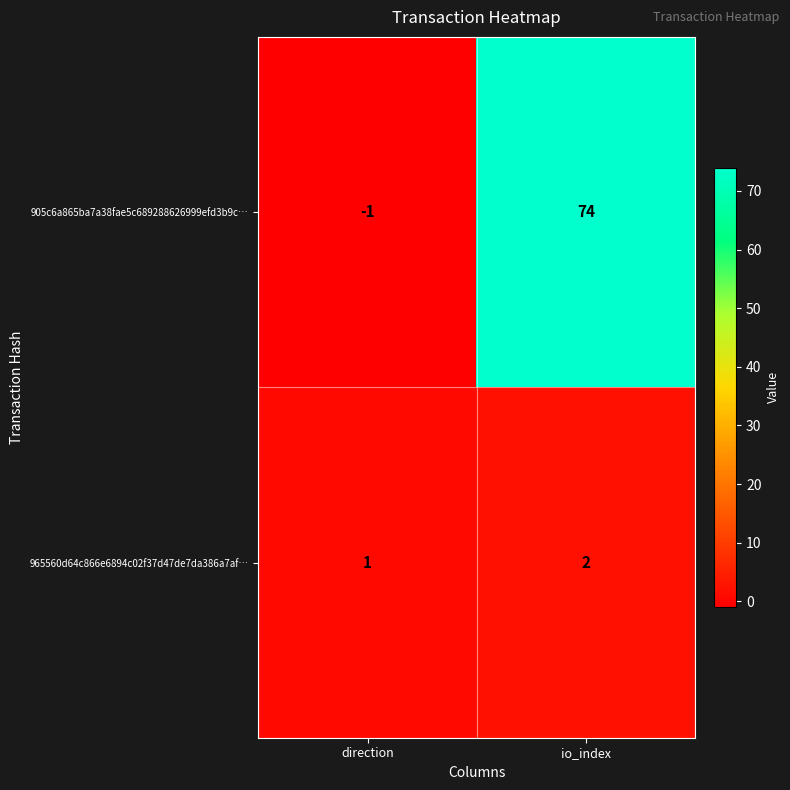

Reading right to left, transcribe all the data shown in this chart.

905c6a865ba7a38fae5c689288626999efd3b9c…: io_index=74	direction=-1
965560d64c866e6894c02f37d47de7da386a7af…: io_index=2	direction=1